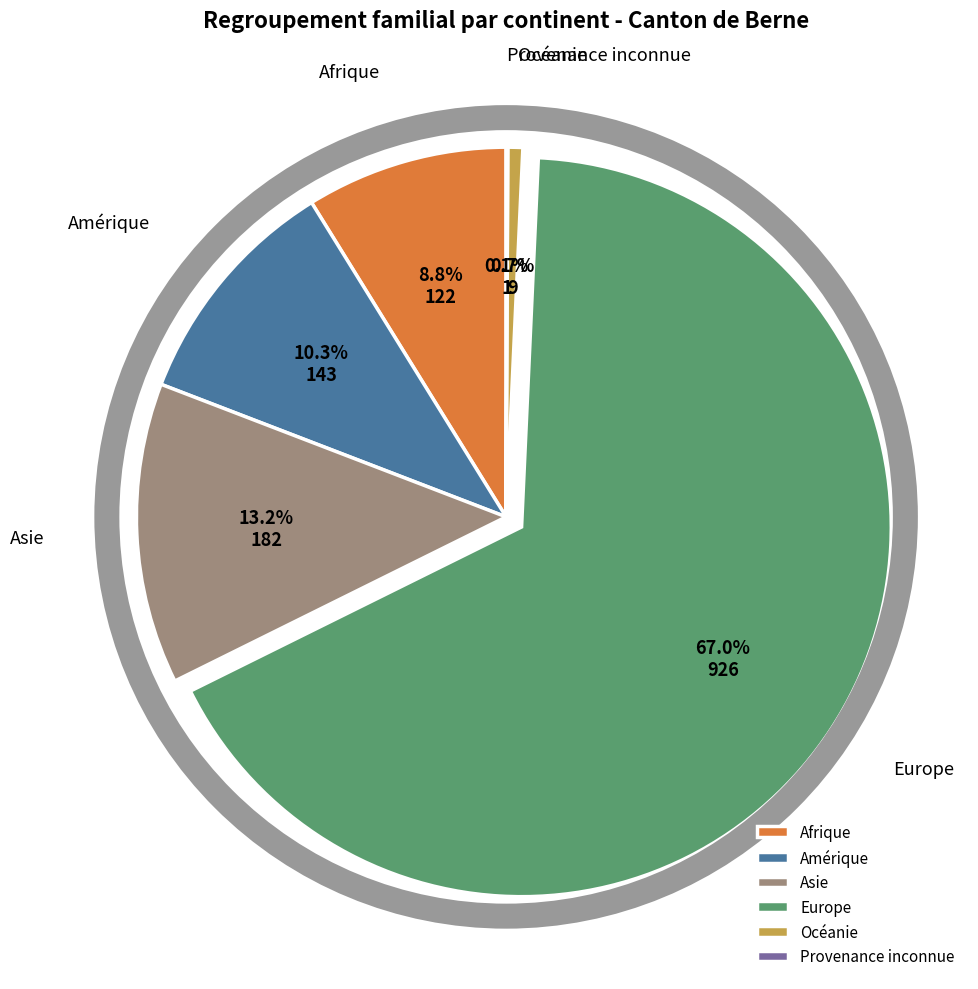

To the nearest percent, what is the difference between the largest and smallest slice percentages?

67%